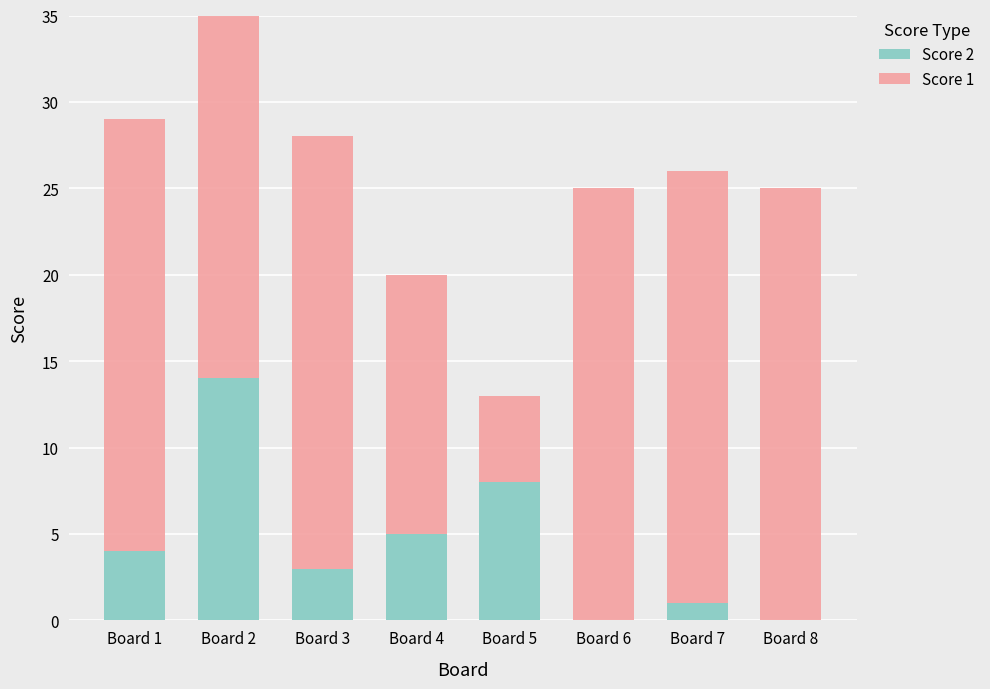

Is the value of Score 1 at Board 8 greater than the value of Score 2 at Board 5?

Yes